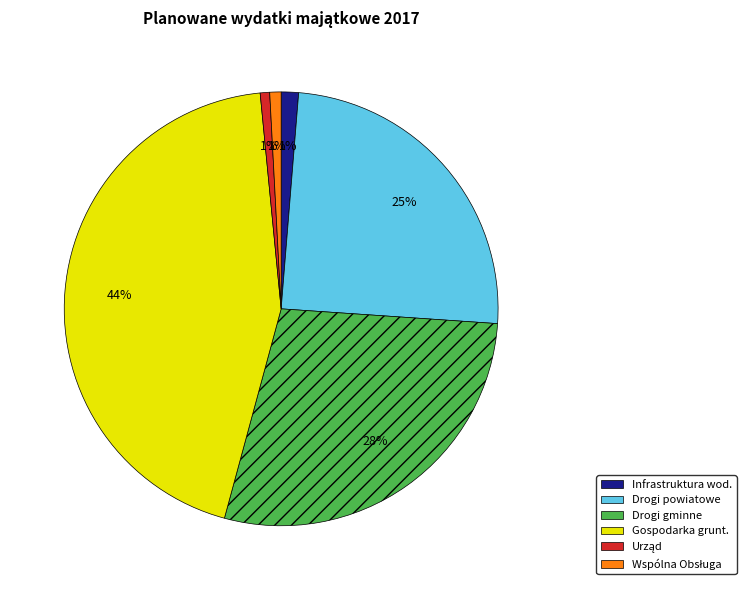

Is there a majority slice in this chart?

No